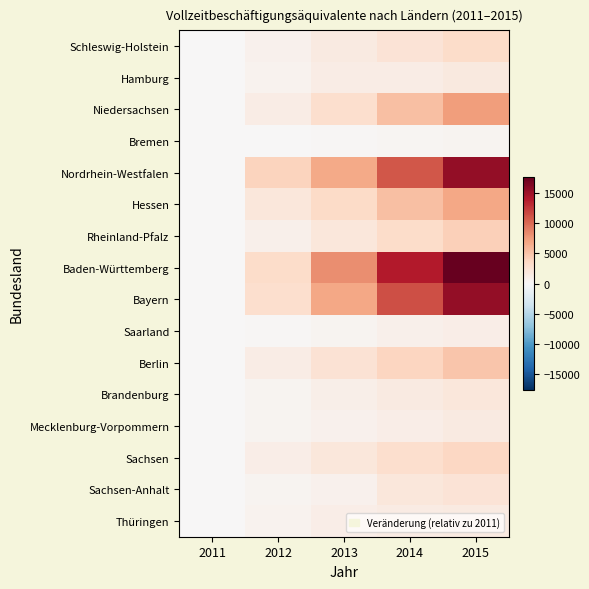

Between 2013 and 2015, which series saw the biggest shift?

Baden-Württemberg